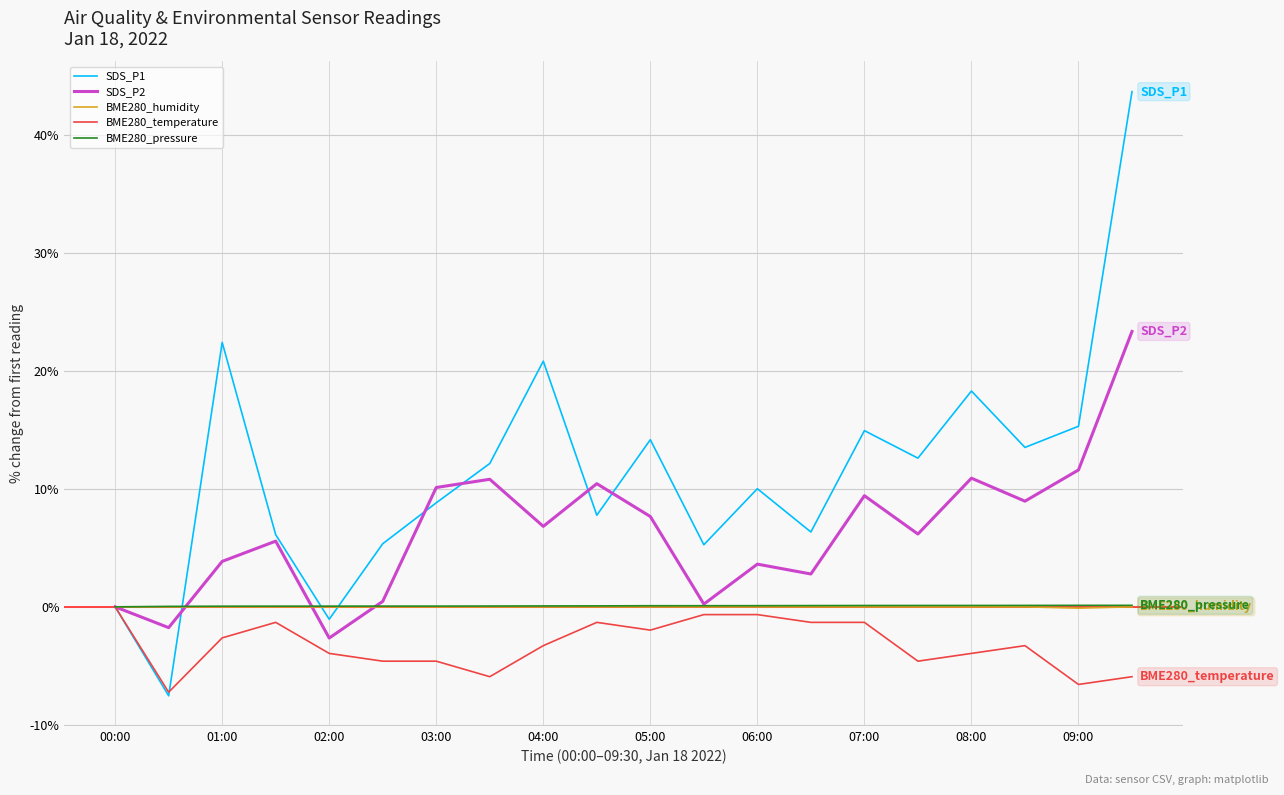

Which series has the largest range (max minus min)?

SDS_P1